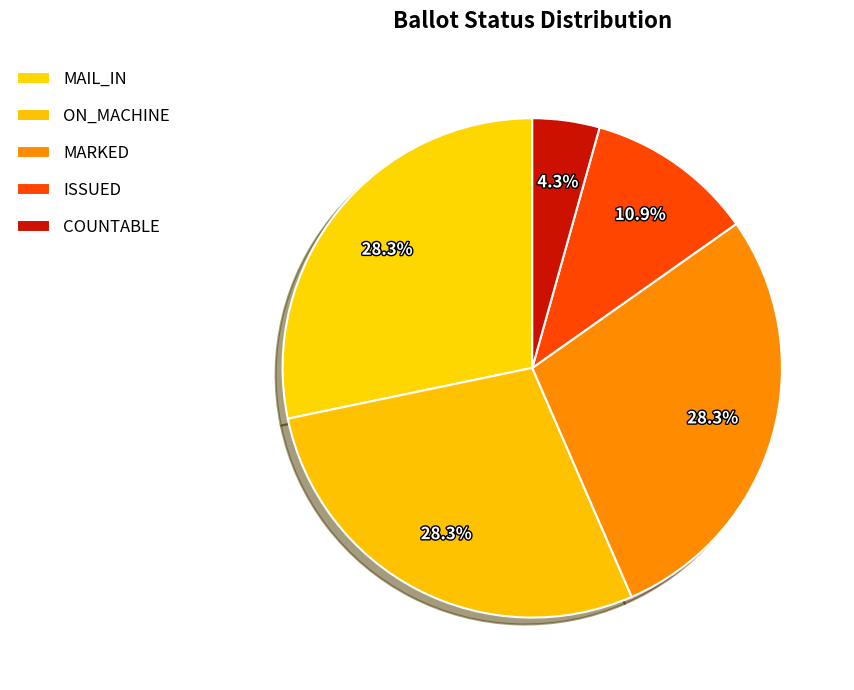

What is the smallest slice in the pie chart?

COUNTABLE